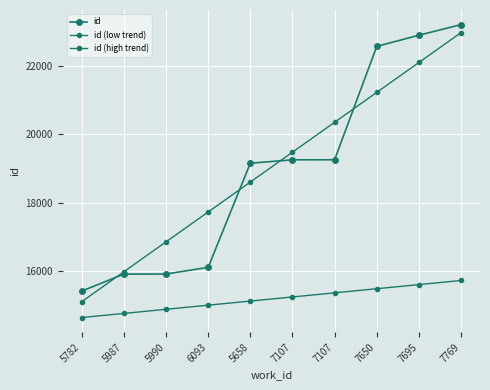

Is this an area chart (filled region under the line)?

No